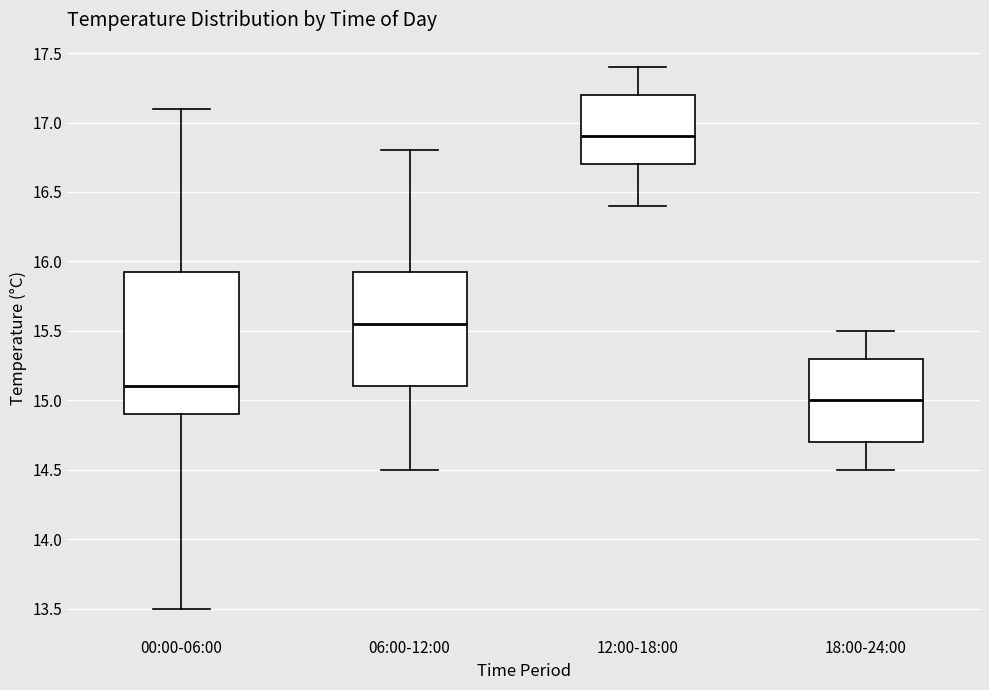

Which box is the tallest, from its lower edge to its upper edge?

00:00-06:00